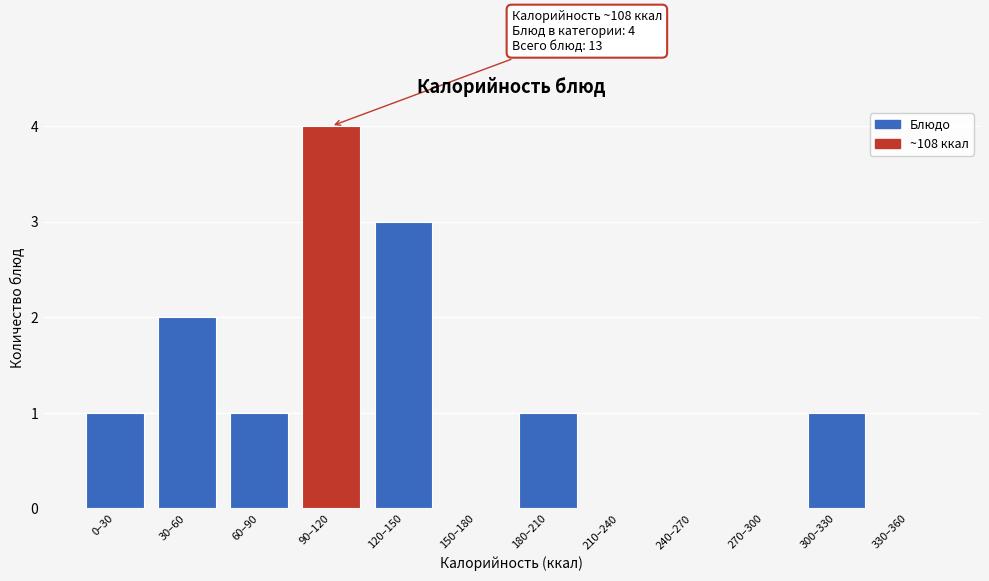

Reading left to right, transcribe all the data shown in this chart.

0–30=1	30–60=2	60–90=1	90–120=4	120–150=3	150–180=0	180–210=1	210–240=0	240–270=0	270–300=0	300–330=1	330–360=0